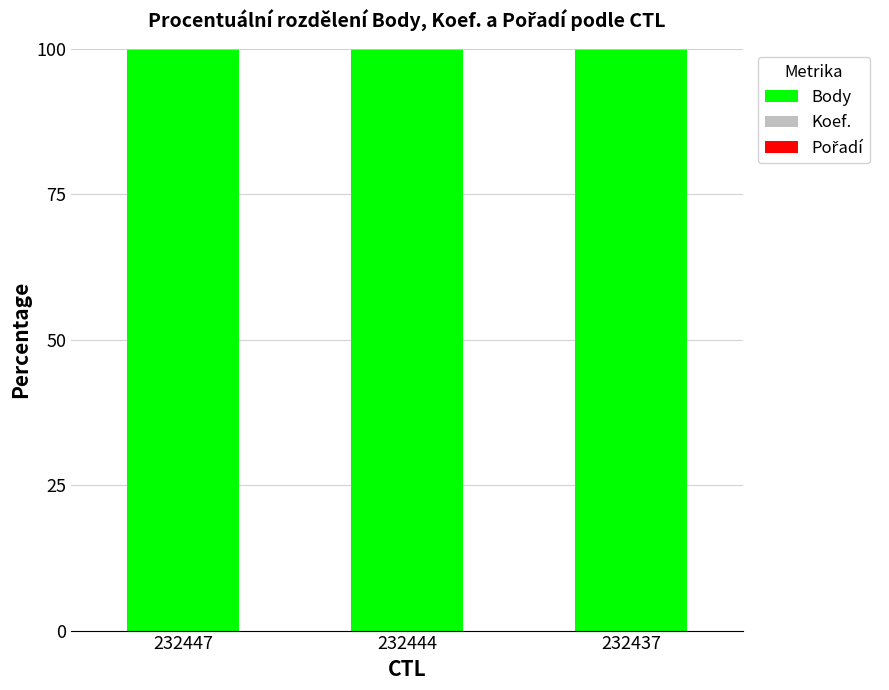

The Body series shows 171.7 at 232437. True or false?

False